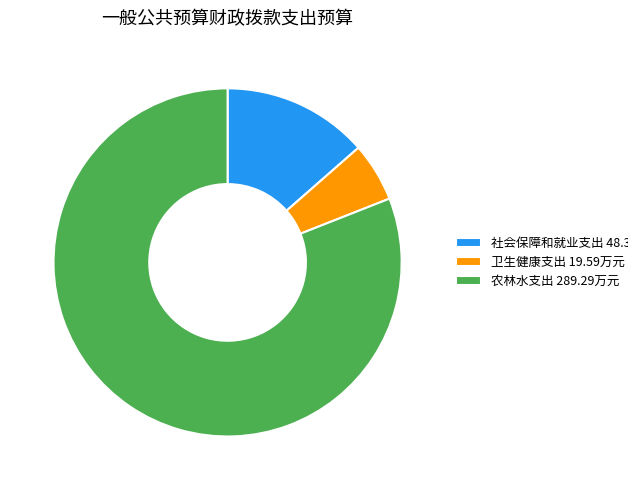

Between 农林水支出 289.29万元 and 社会保障和就业支出 48.39万元, which is larger?

农林水支出 289.29万元